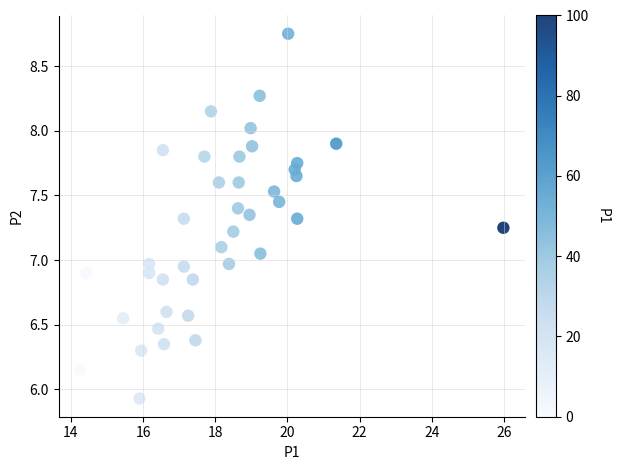

What is the range of Y values (max minus min)?

2.8